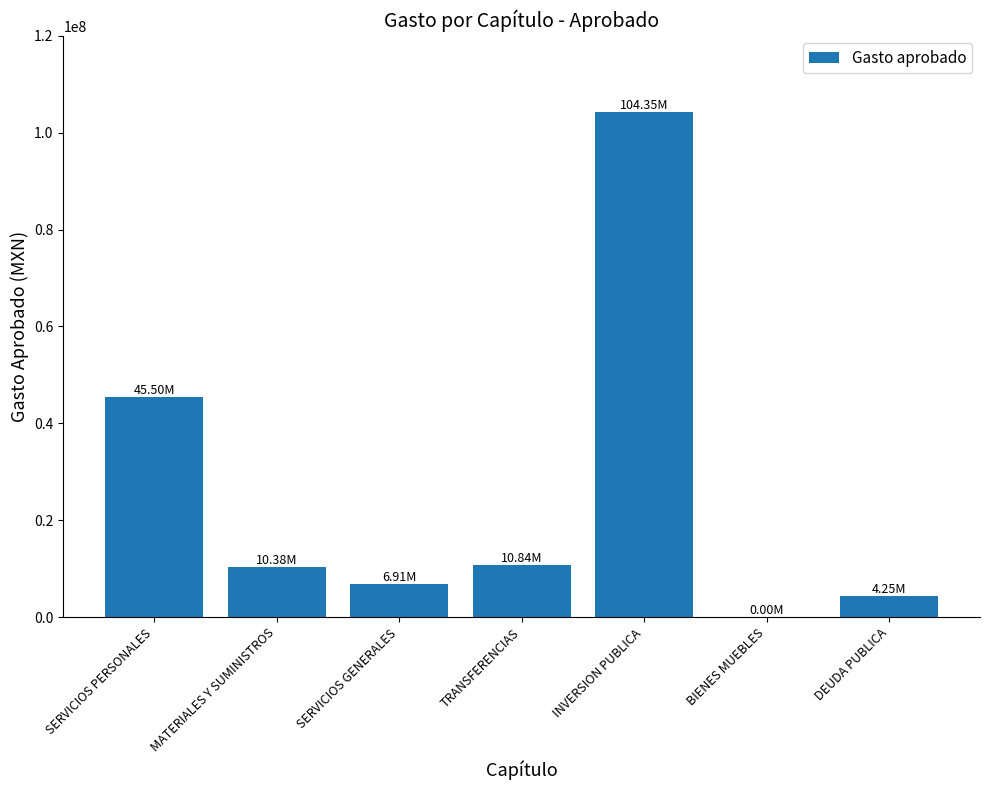

The chart shows a value of 15741020.4 at MATERIALES Y SUMINISTROS. True or false?

False